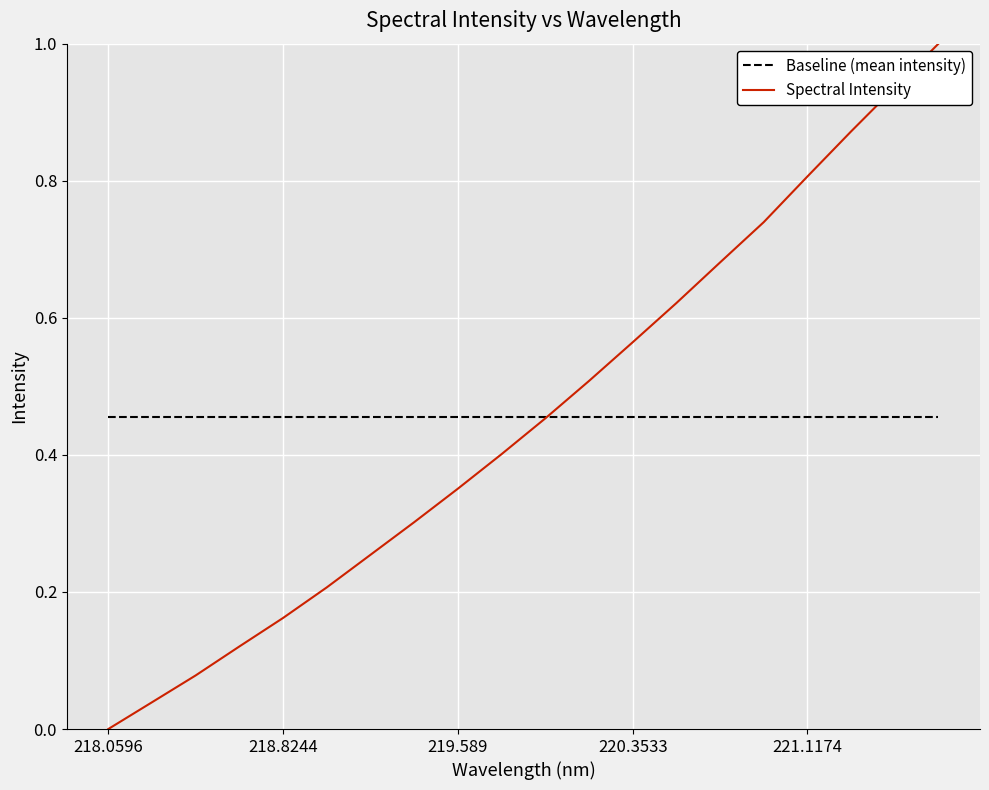

Which series has the widest spread of values?

Spectral Intensity